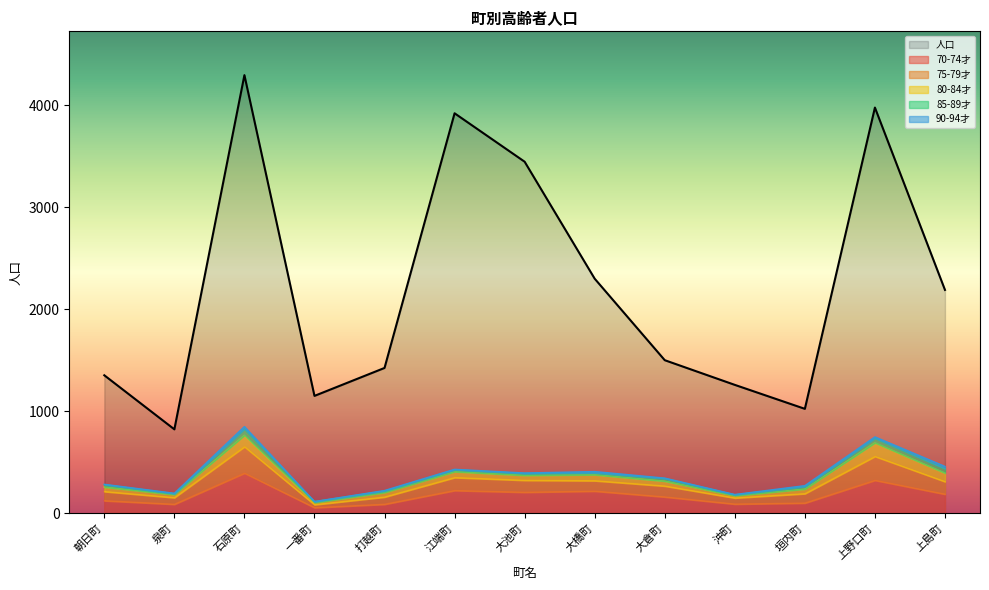

What value does the 70-74才 series have at 石原町?

392